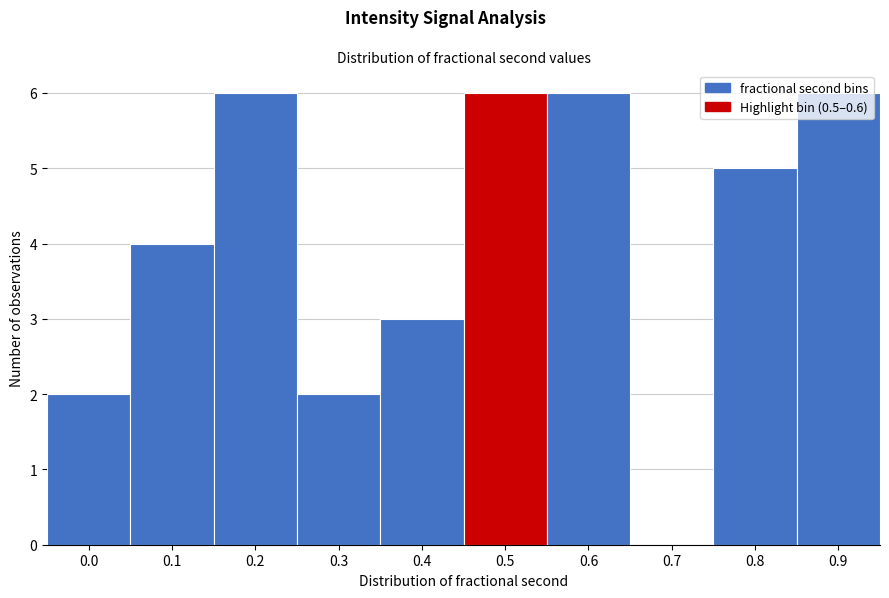

What is the approximate value at 0.5?

6